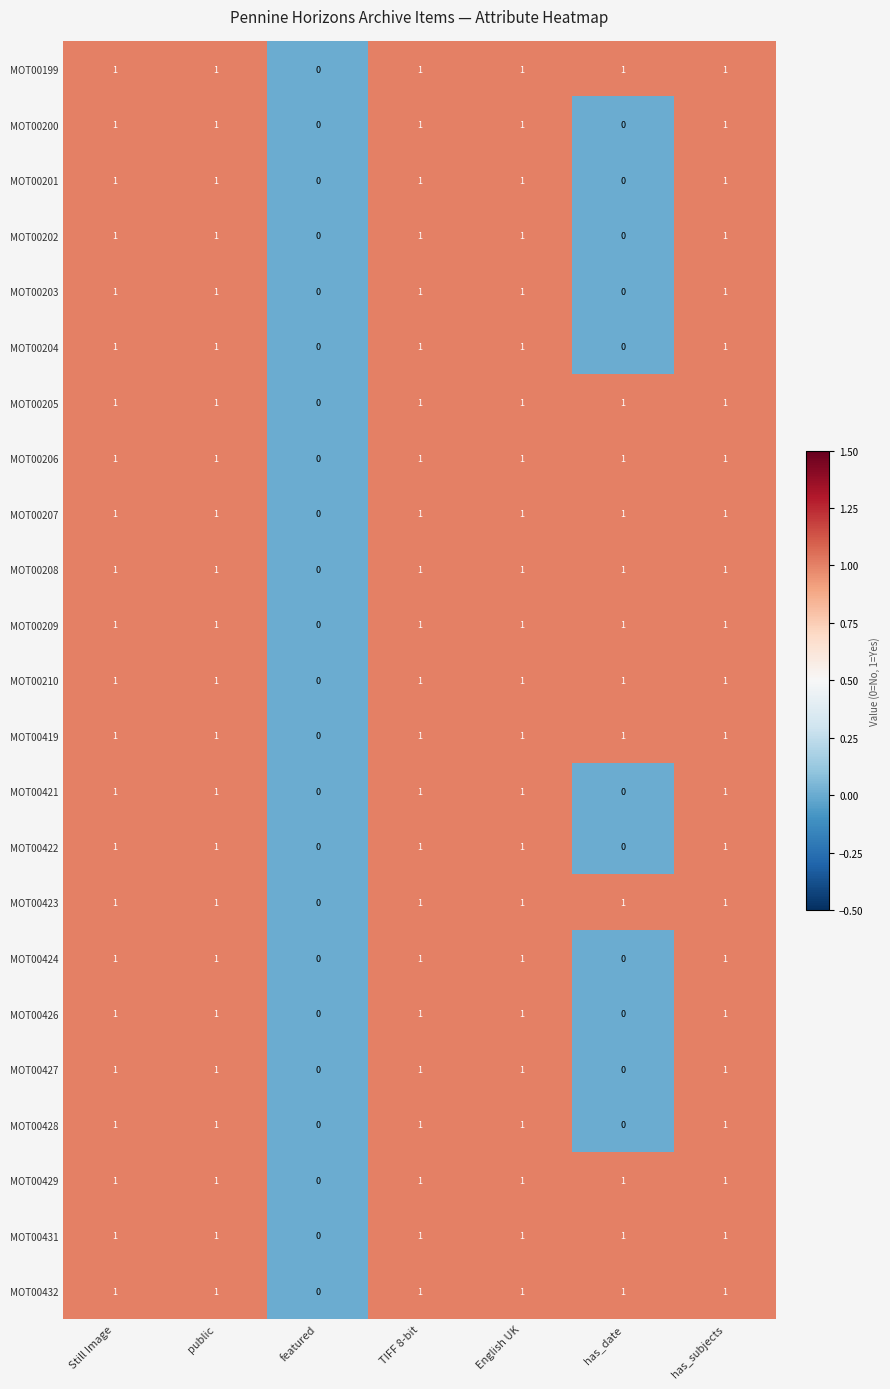

How many categories are shown in the chart?

7